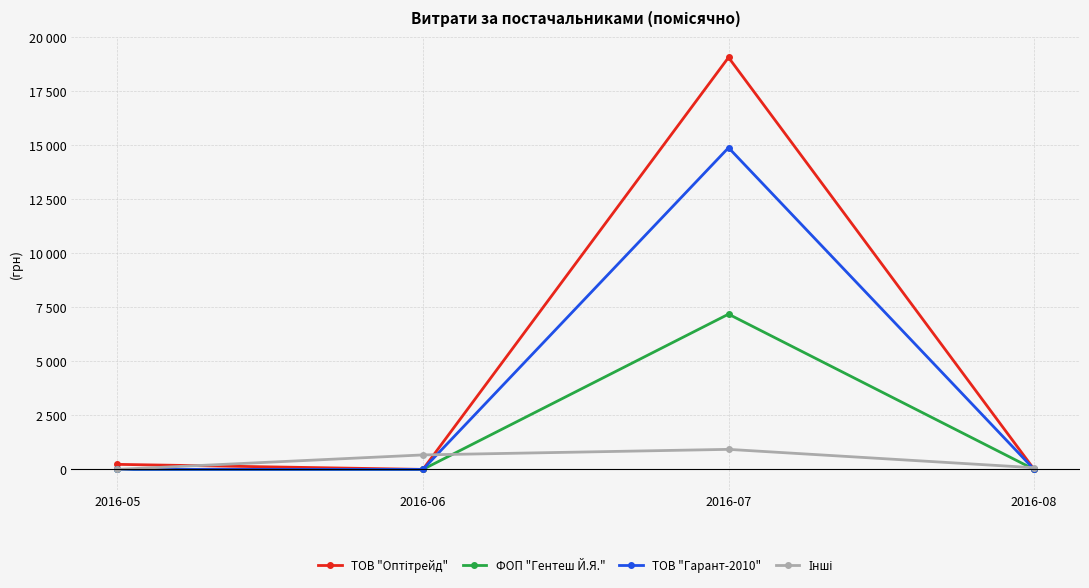

Which series changed the most between 2016-05 and 2016-08?

ТОВ "Оптітрейд"